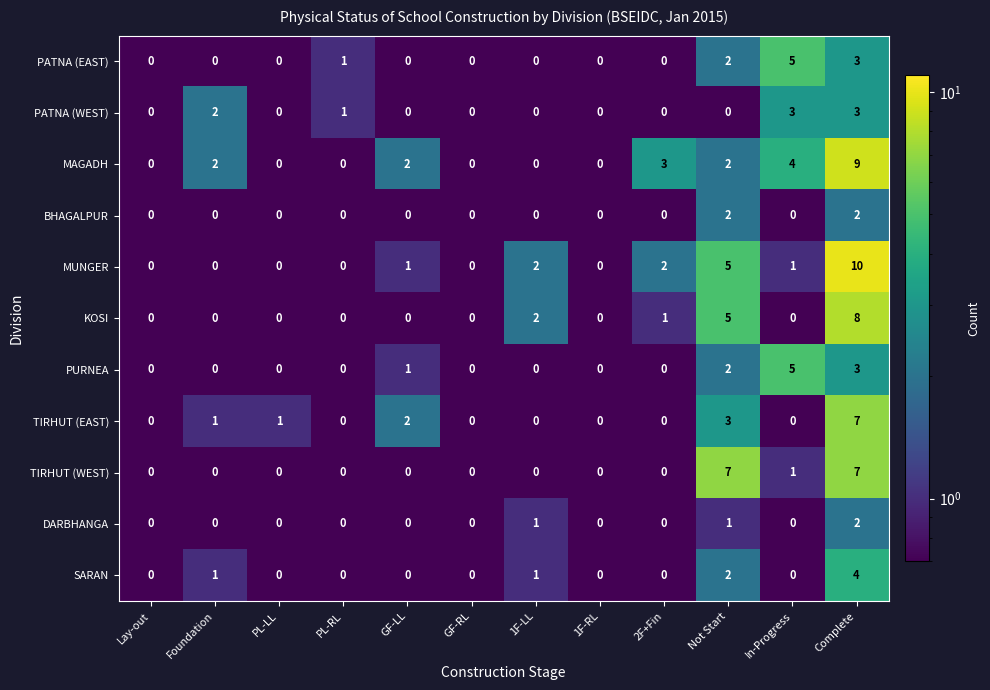

At which category is the sum across all series the highest?

Complete